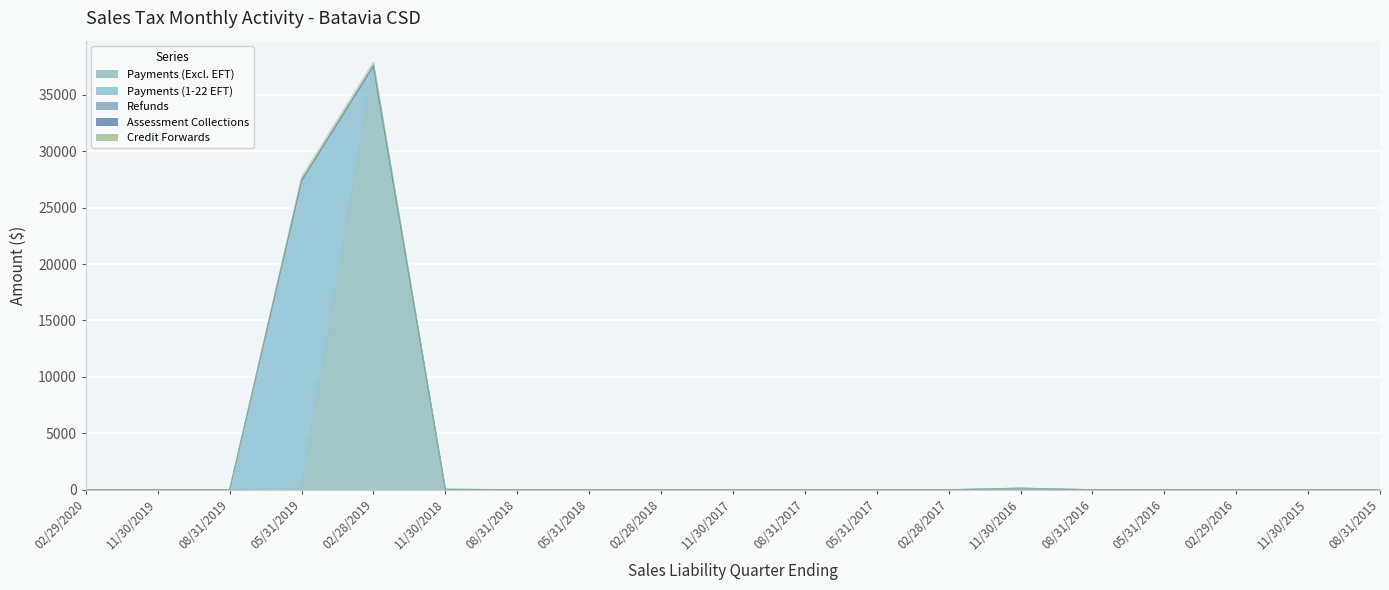

At which category does Refunds reach its first local valley?

08/31/2018